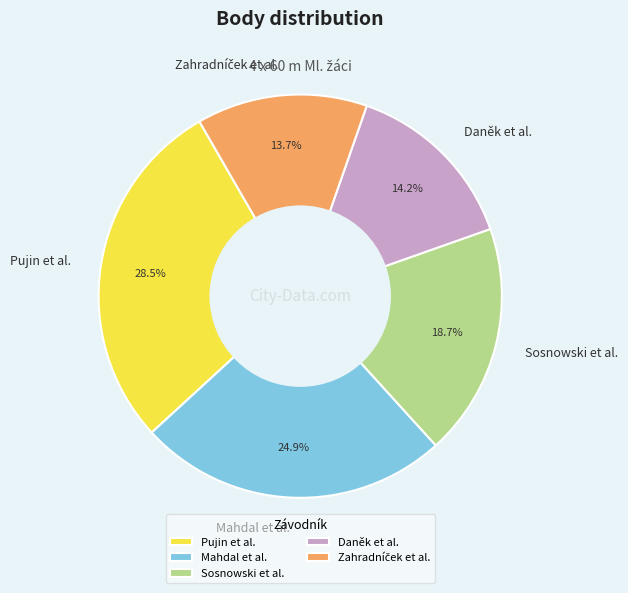

Does any single category account for the majority?

No